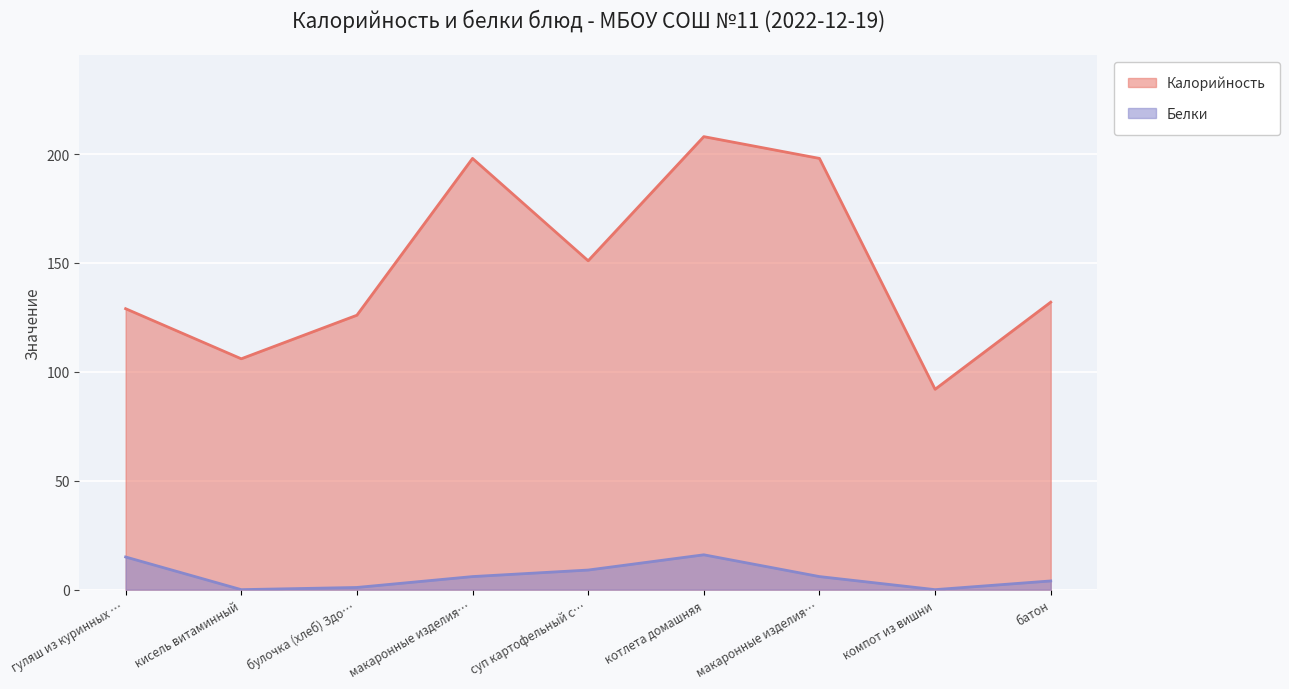

What is the greatest value displayed?

208